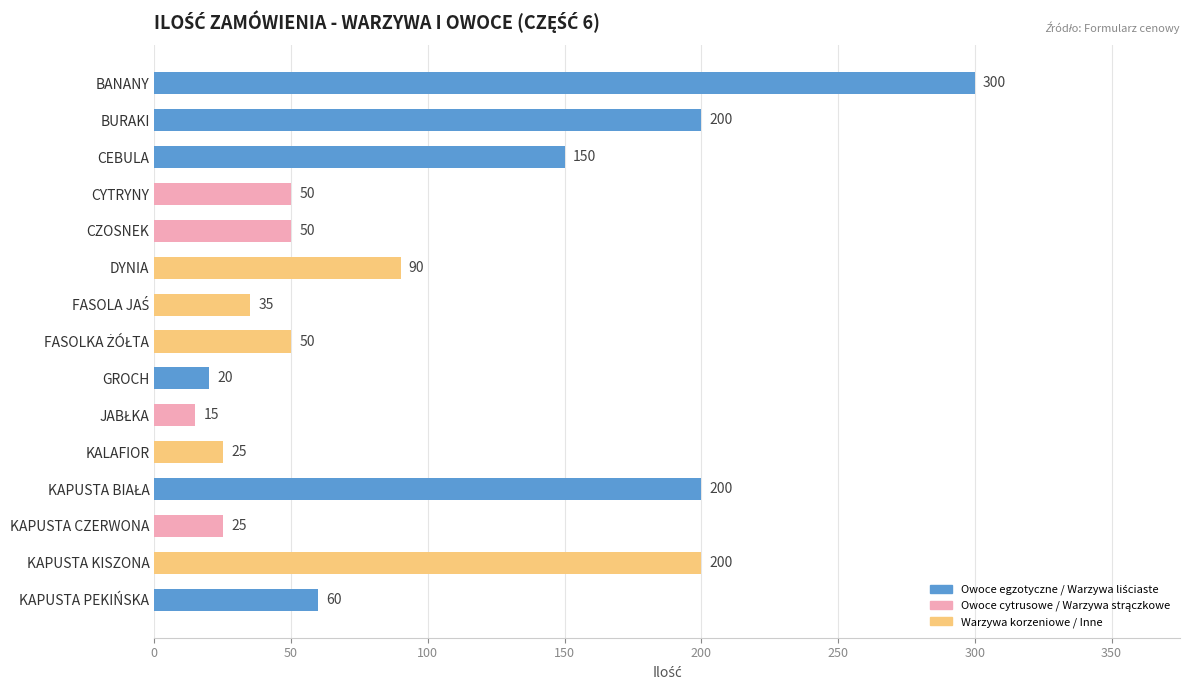

Reading bottom to top, what are all the values shown in this chart?

60	200	25	200	25	15	20	50	35	90	50	50	150	200	300